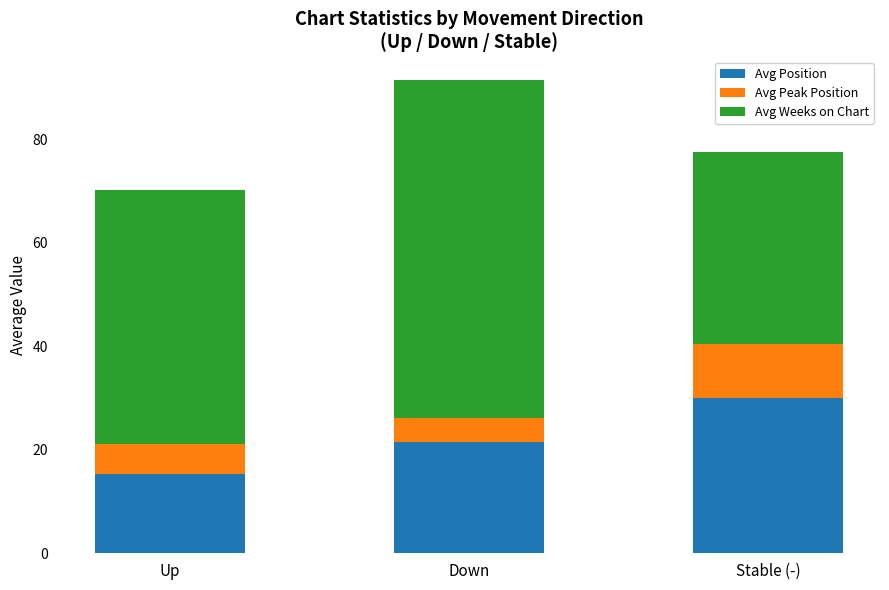

At which category is the sum across all series the highest?

Down